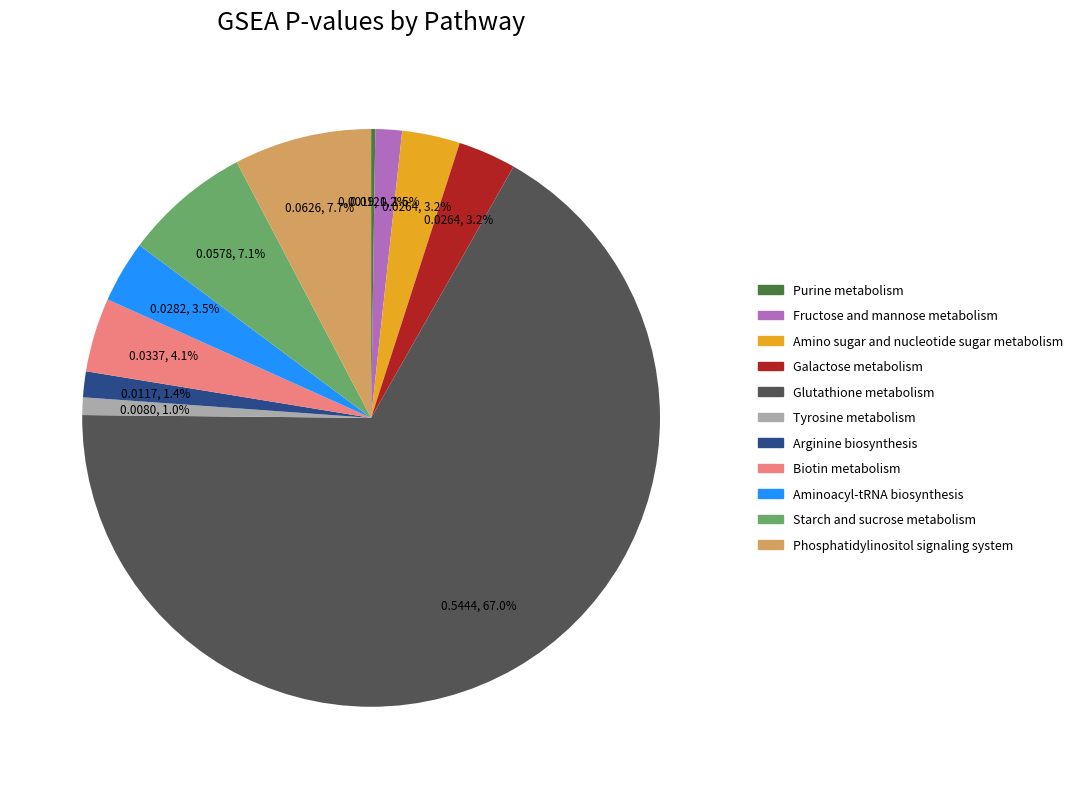

Between Tyrosine metabolism and Fructose and mannose metabolism, which is larger?

Fructose and mannose metabolism